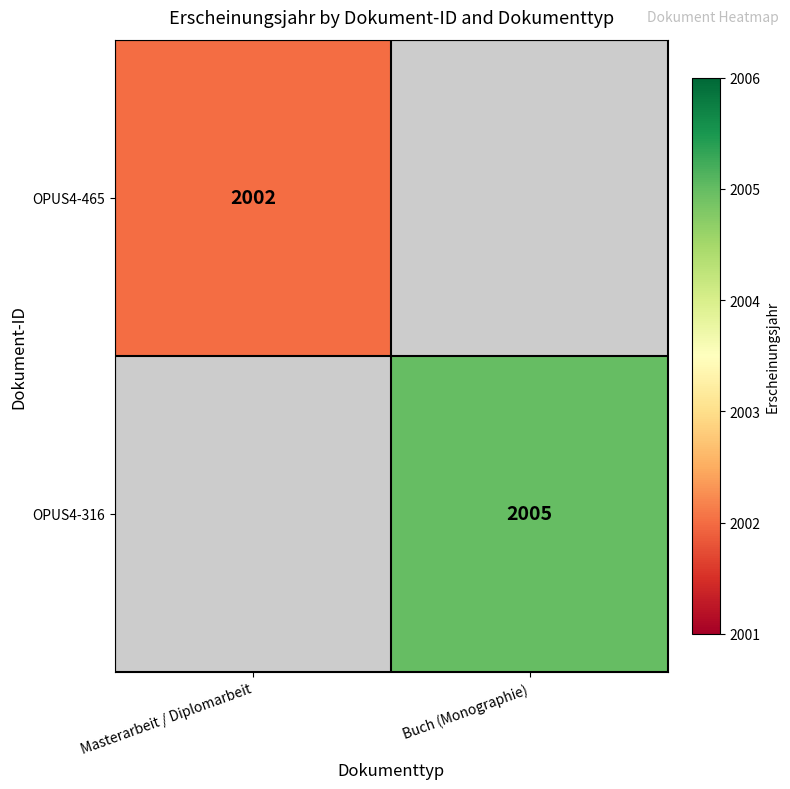

What is the greatest value displayed?

2005.0